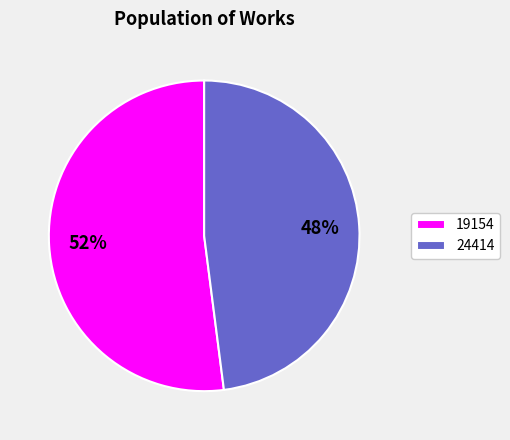

Combined, do 19154 and 24414 account for over 50%?

Yes